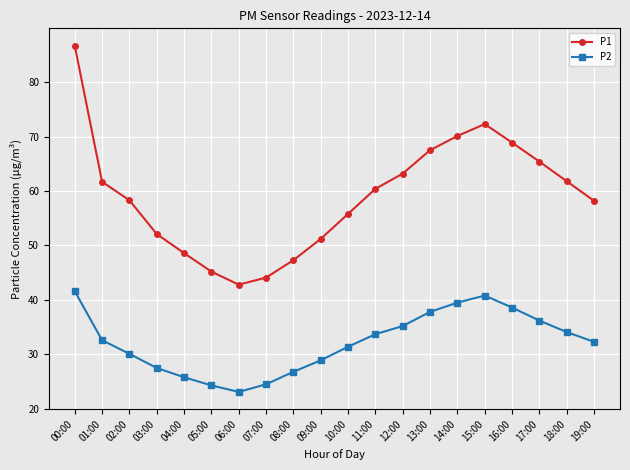

What is the spread (max minus min) of values at 11:00?

26.7